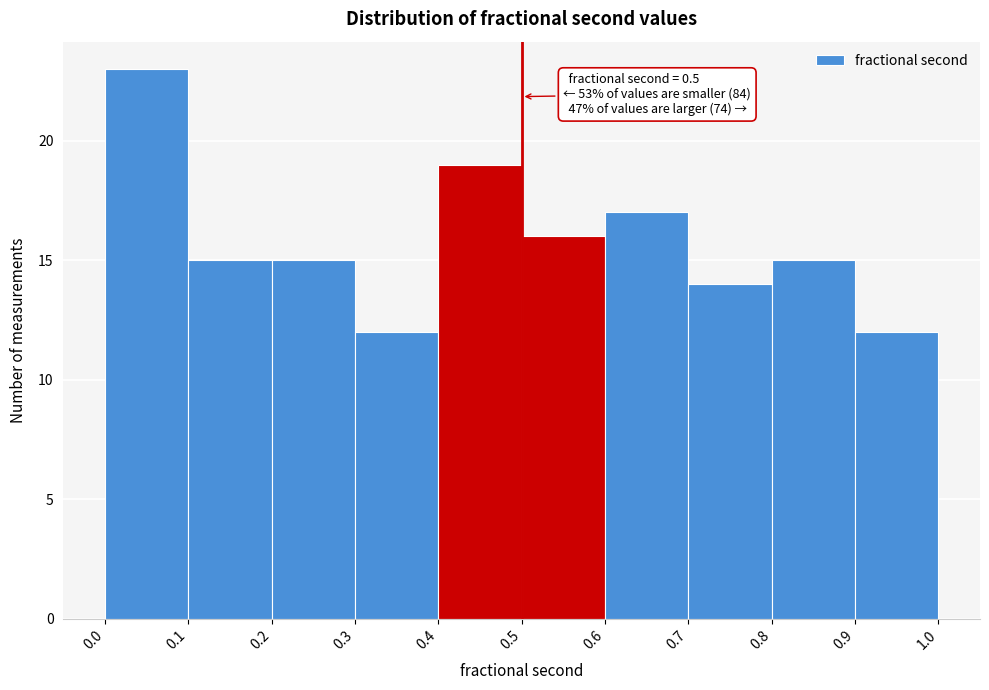

Over which range of the x-axis is the bar tallest?

0.0 to 0.1